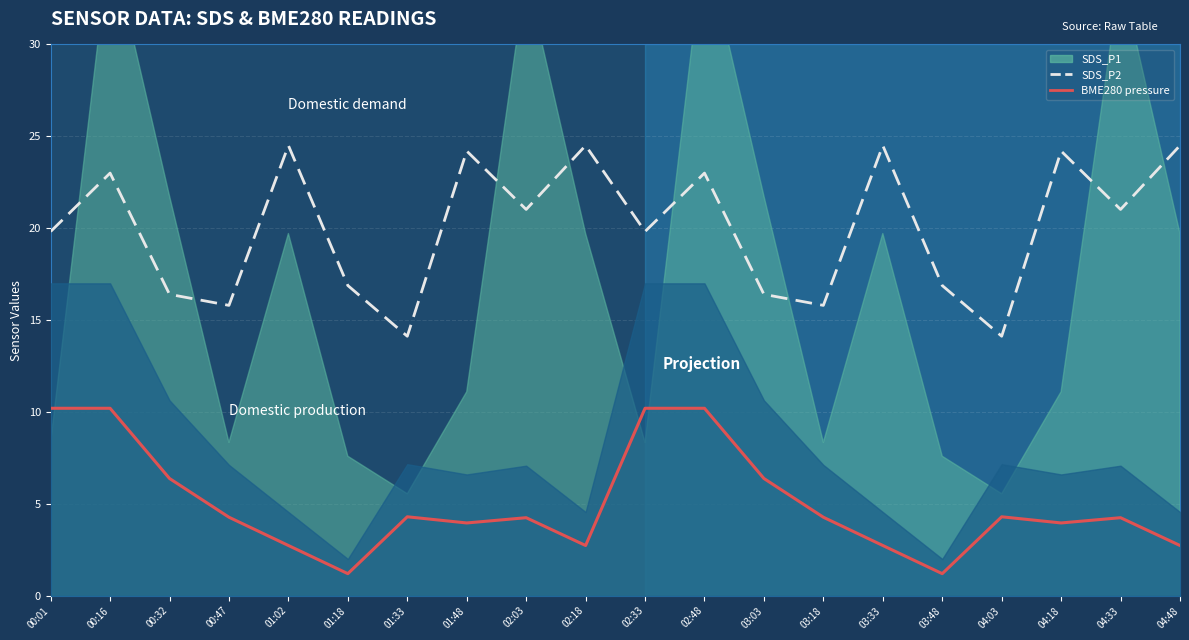

At which category is the sum across all series the highest?

00:16